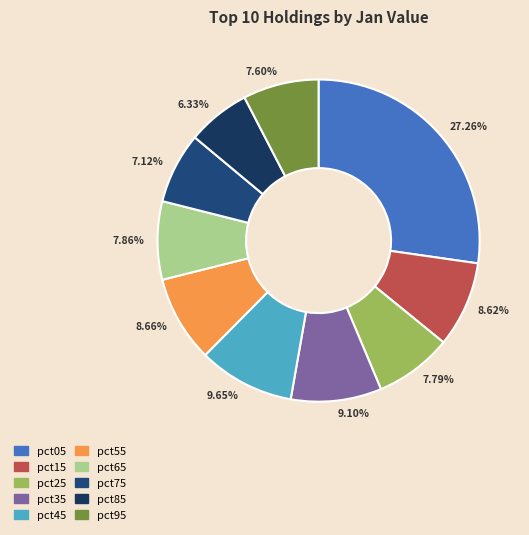

Count the number of slices in the pie.

10